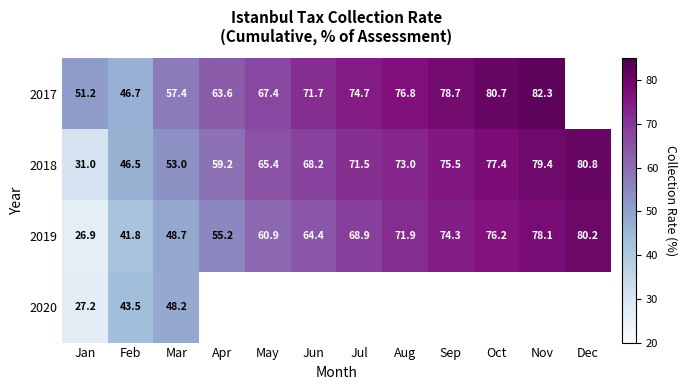

The 2018 series shows 79.4 at Nov. True or false?

True